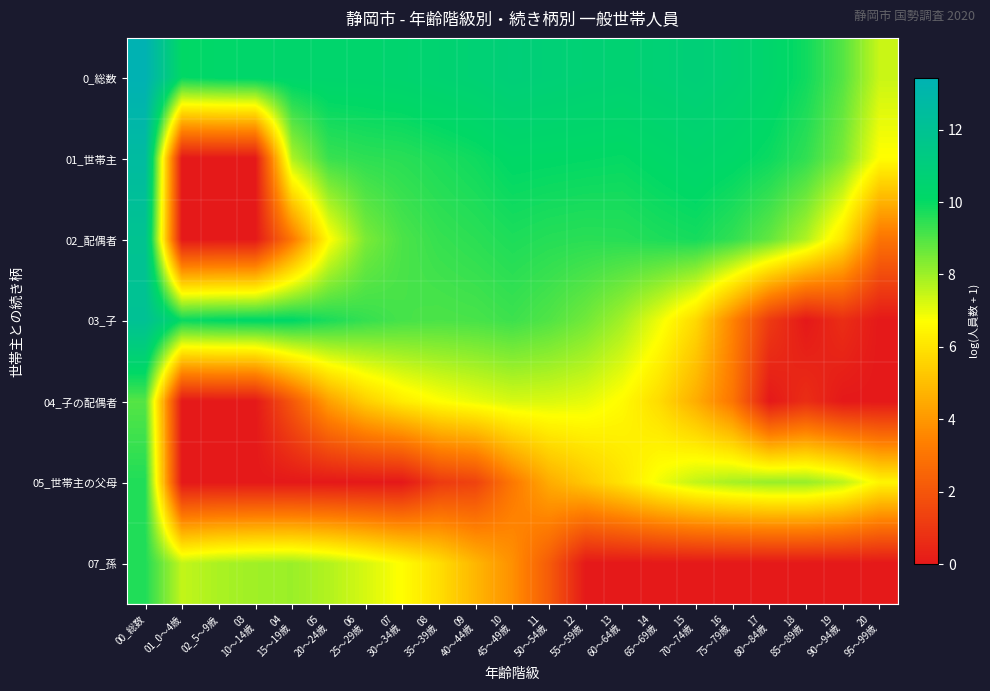

Rank the series by their maximum value, from highest to lowest.

0_総数, 01_世帯主, 03_子, 02_配偶者, 05_世帯主の父母, 07_孫, 04_子の配偶者